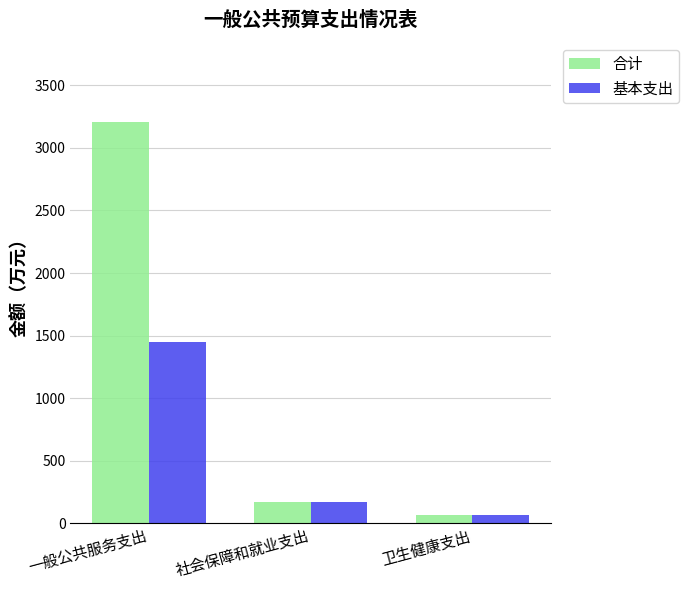

How many data points in 合计 are less than 173?

1